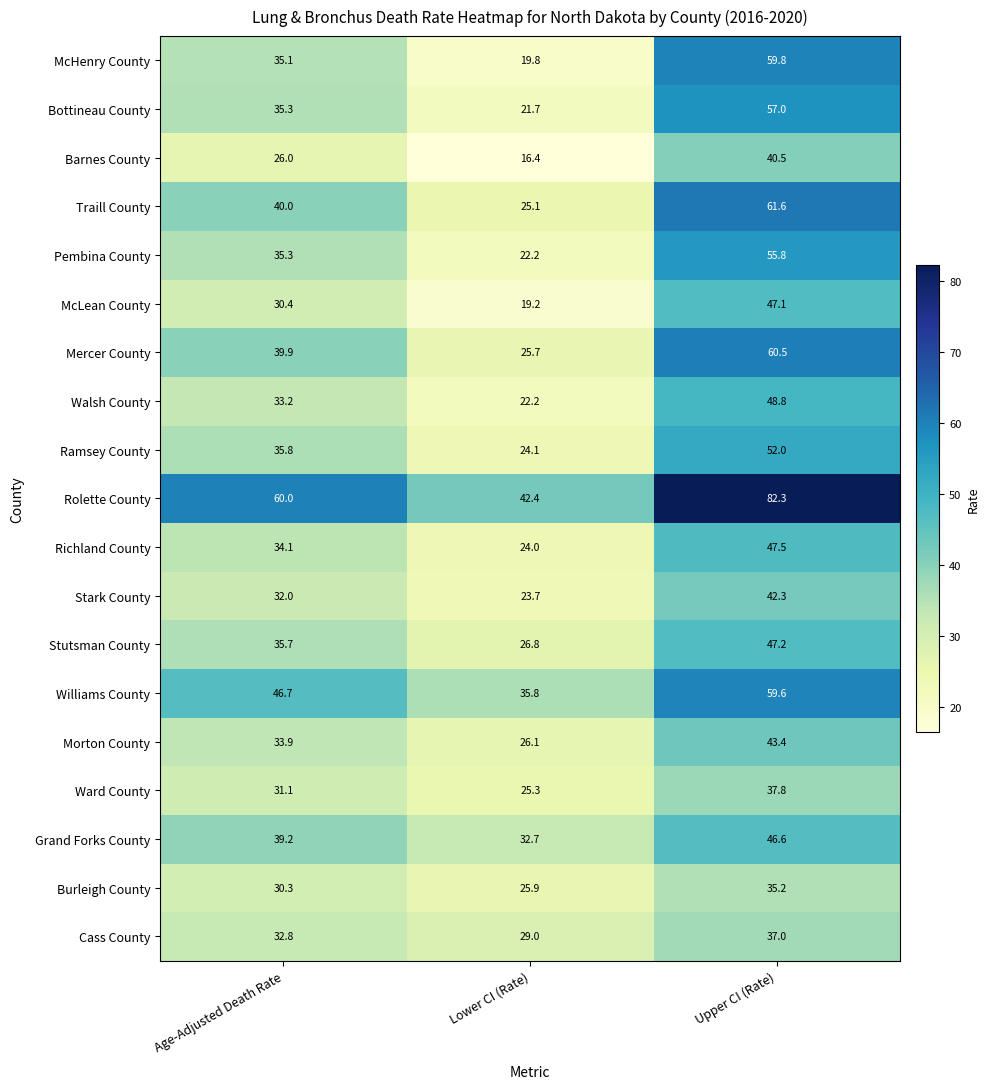

What is the smallest value displayed?

16.4